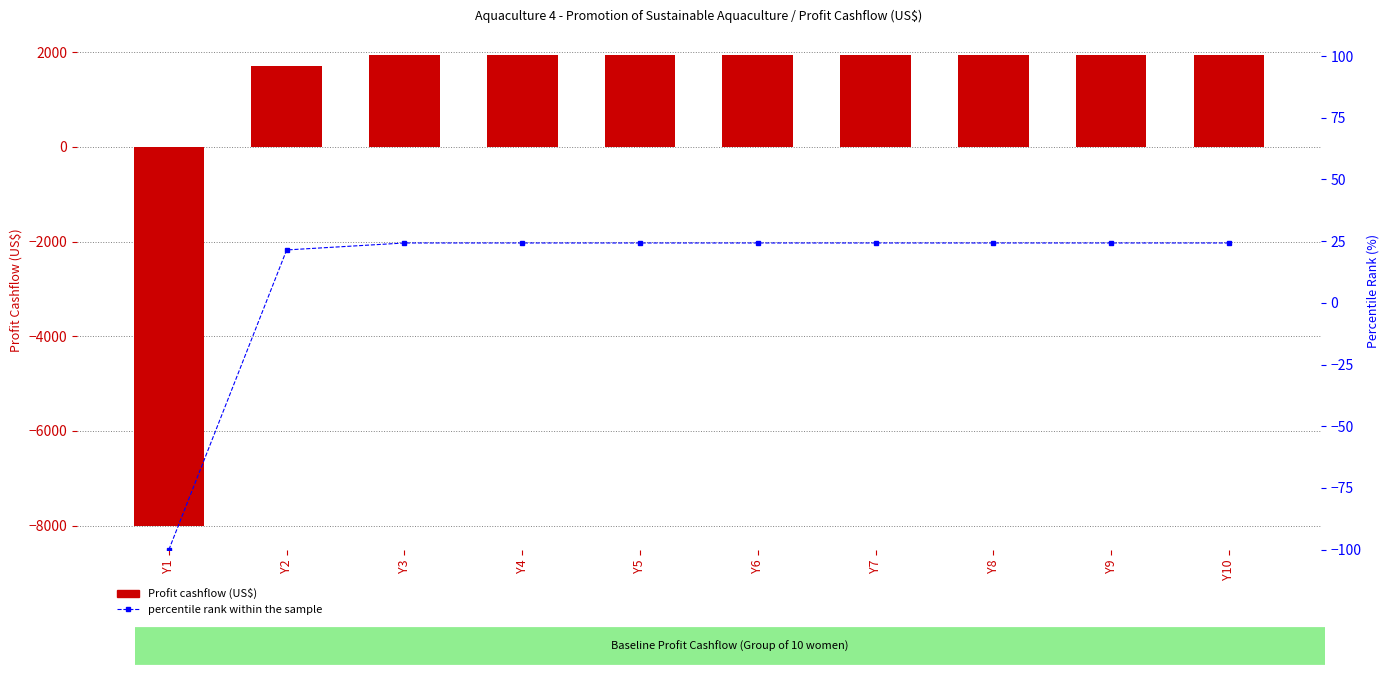

Which category has the lowest value across all series?

Y1